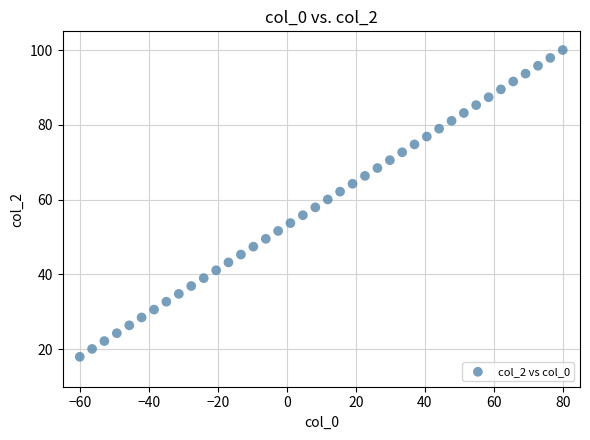

What is the range of X values (max minus min)?

140.0